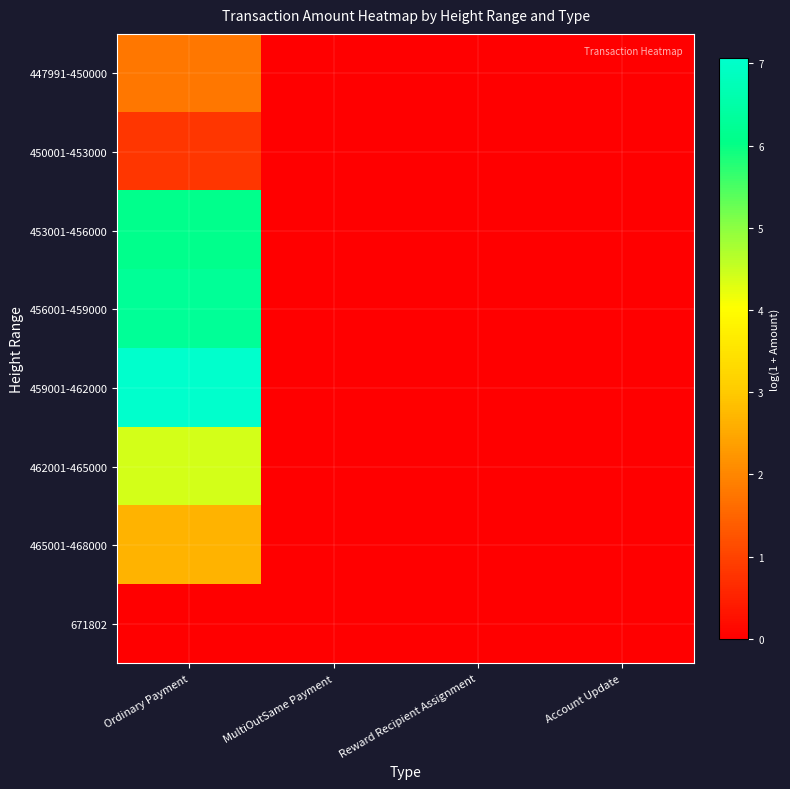

Reading left to right, extract all data points from this chart.

447991-450000: Ordinary Payment=1.8	MultiOutSame Payment=0.0	Reward Recipient Assignment=0.0	Account Update=0.0
450001-453000: Ordinary Payment=0.8	MultiOutSame Payment=0.0	Reward Recipient Assignment=0.0	Account Update=0.0
453001-456000: Ordinary Payment=6.1	MultiOutSame Payment=0.0	Reward Recipient Assignment=0.0	Account Update=0.0
456001-459000: Ordinary Payment=6.3	MultiOutSame Payment=0.0	Reward Recipient Assignment=0.0	Account Update=0.0
459001-462000: Ordinary Payment=7.1	MultiOutSame Payment=0.0	Reward Recipient Assignment=0.0	Account Update=0.0
462001-465000: Ordinary Payment=4.4	MultiOutSame Payment=0.0	Reward Recipient Assignment=0.0	Account Update=0.0
465001-468000: Ordinary Payment=2.7	MultiOutSame Payment=0.0	Reward Recipient Assignment=0.0	Account Update=0.0
671802: Ordinary Payment=0.0	MultiOutSame Payment=0.0	Reward Recipient Assignment=0.0	Account Update=0.0